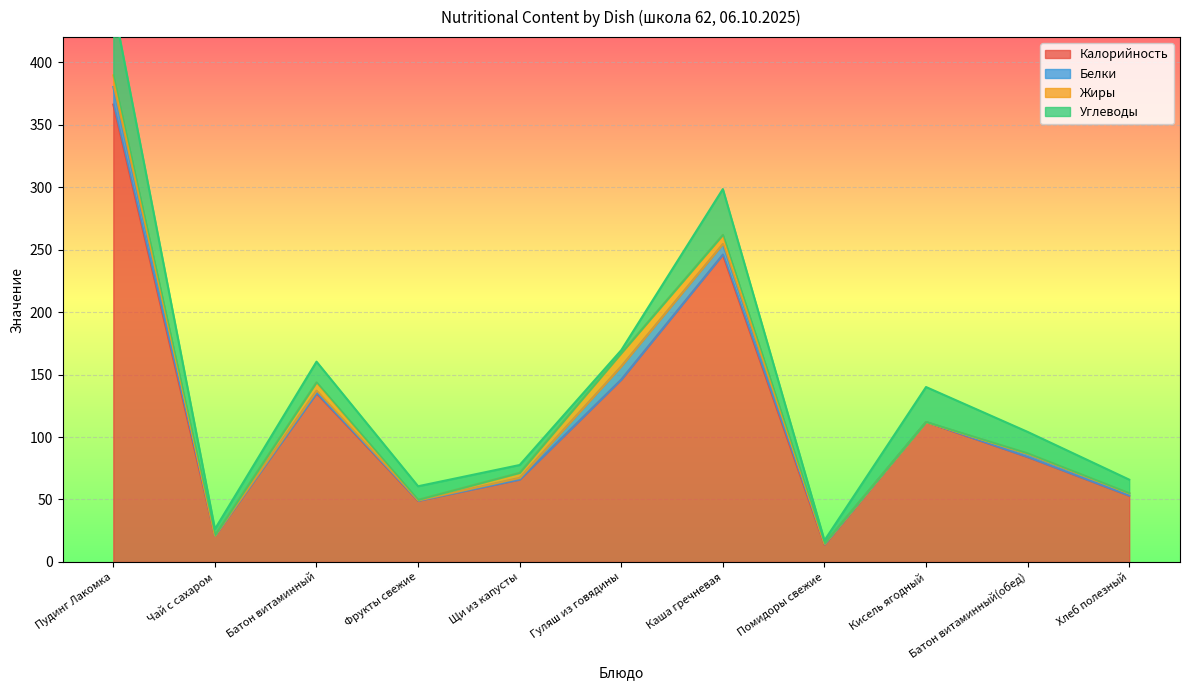

Which series changed the most between Помидоры свежие and Хлеб полезный?

Калорийность